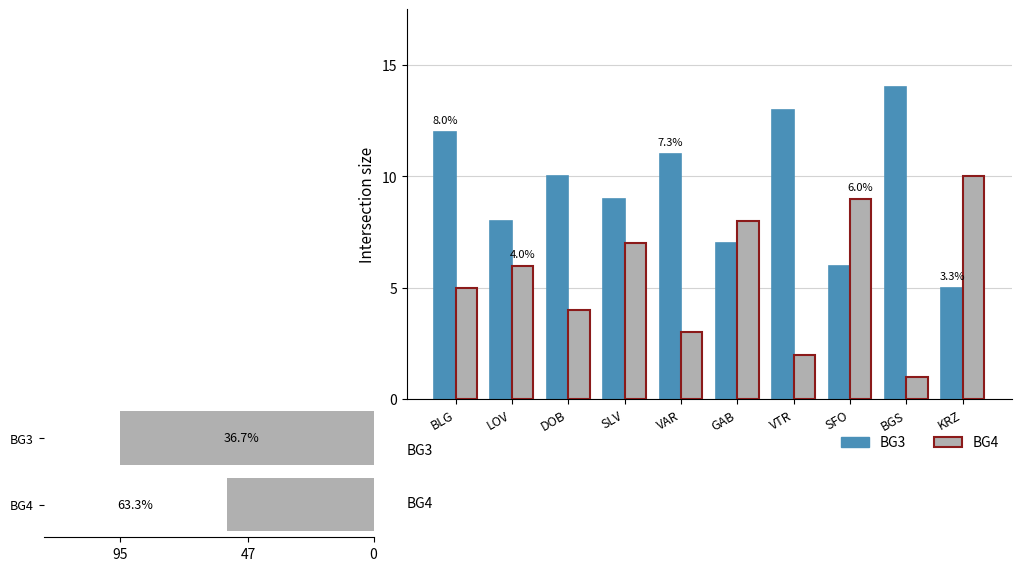

Count the number of categories in the chart.

10